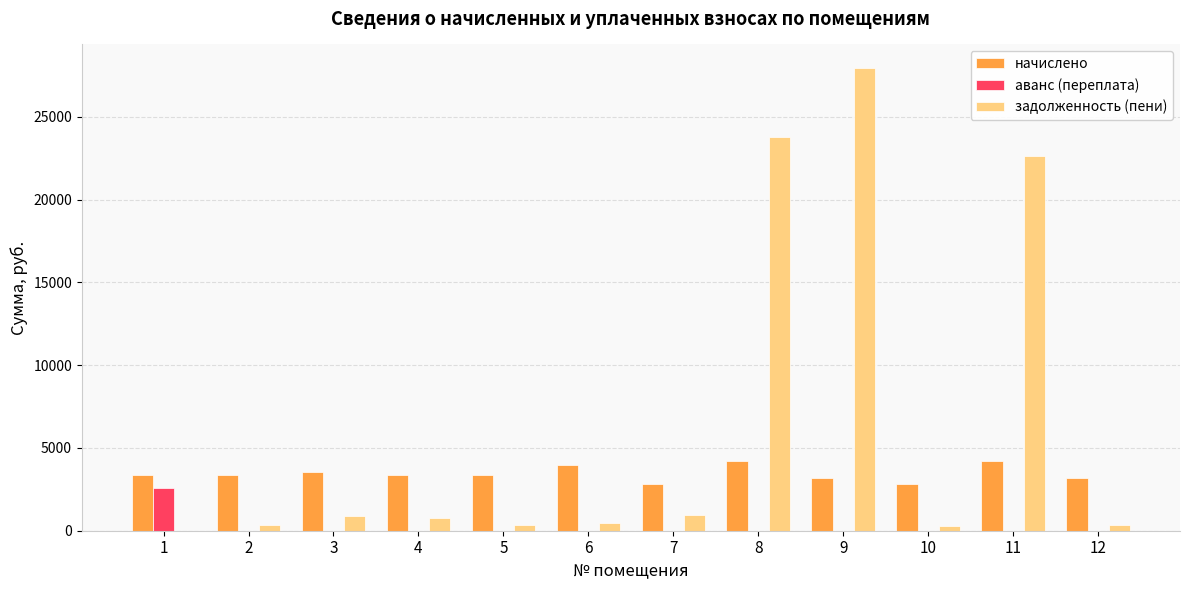

Which series has the largest total across all categories?

задолженность (пени)